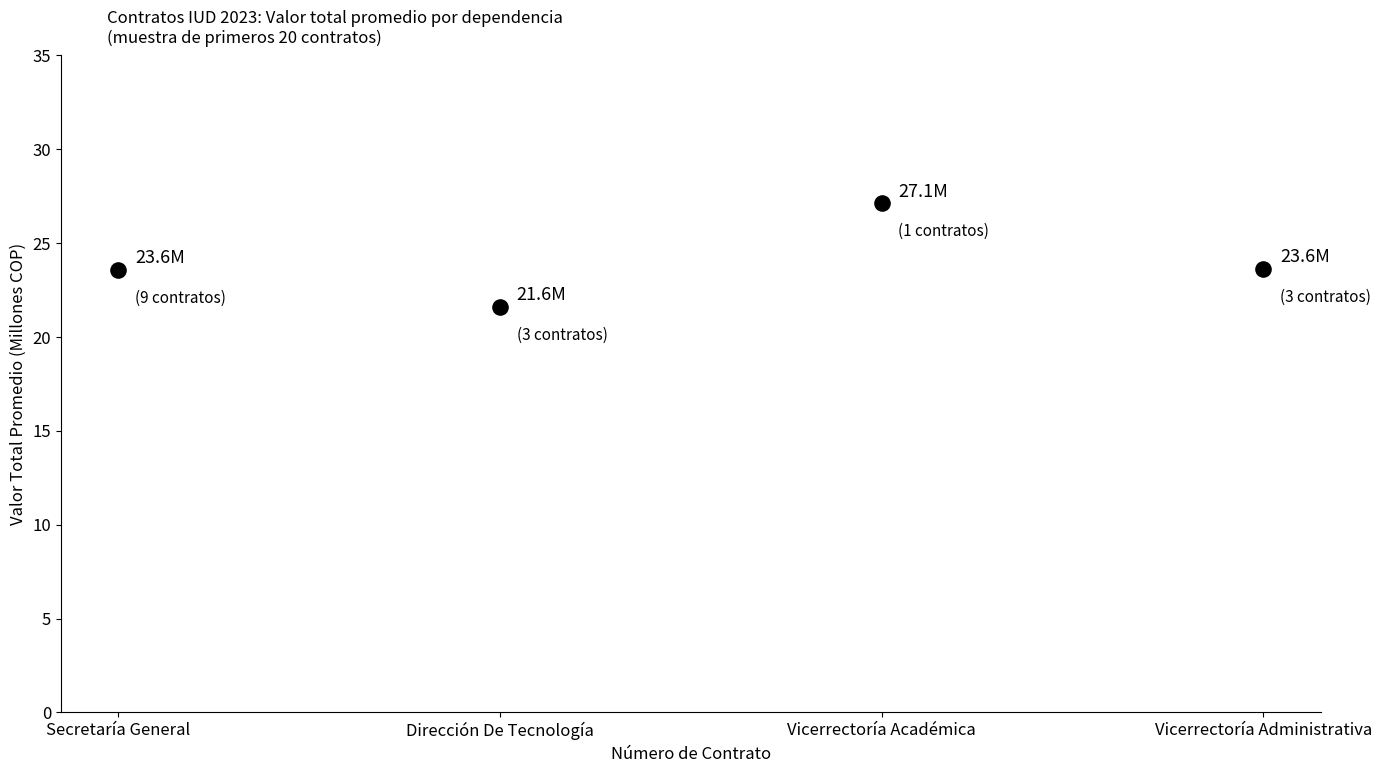

What is the range of Y values (max minus min)?

5.5